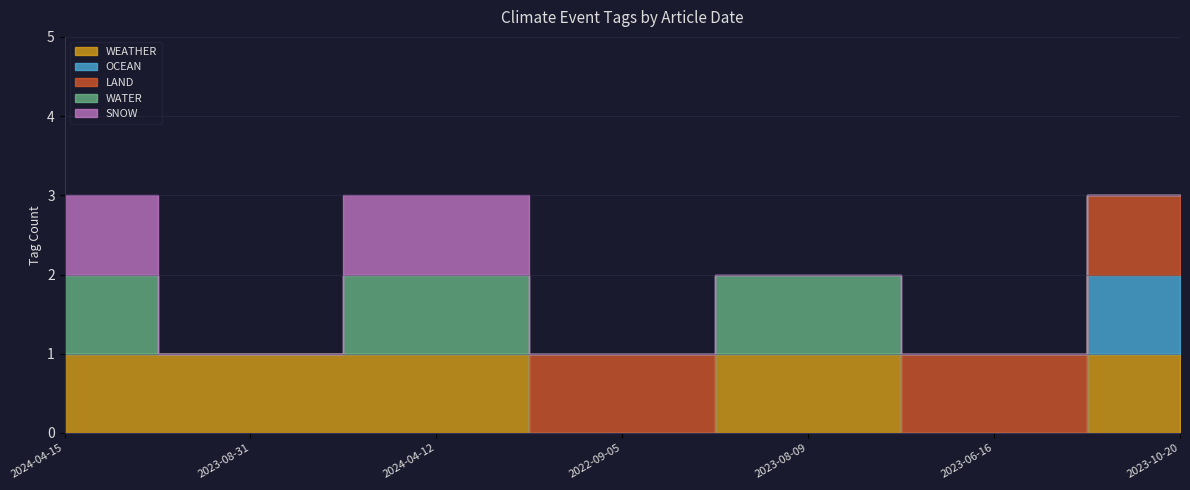

Reading left to right, what are all the values shown in this chart?

WEATHER: 2024-04-15=1	2023-08-31=1	2024-04-12=1	2022-09-05=0	2023-08-09=1	2023-06-16=0	2023-10-20=1
OCEAN: 2024-04-15=0	2023-08-31=0	2024-04-12=0	2022-09-05=0	2023-08-09=0	2023-06-16=0	2023-10-20=1
LAND: 2024-04-15=0	2023-08-31=0	2024-04-12=0	2022-09-05=1	2023-08-09=0	2023-06-16=1	2023-10-20=1
WATER: 2024-04-15=1	2023-08-31=0	2024-04-12=1	2022-09-05=0	2023-08-09=1	2023-06-16=0	2023-10-20=0
SNOW: 2024-04-15=1	2023-08-31=0	2024-04-12=1	2022-09-05=0	2023-08-09=0	2023-06-16=0	2023-10-20=0